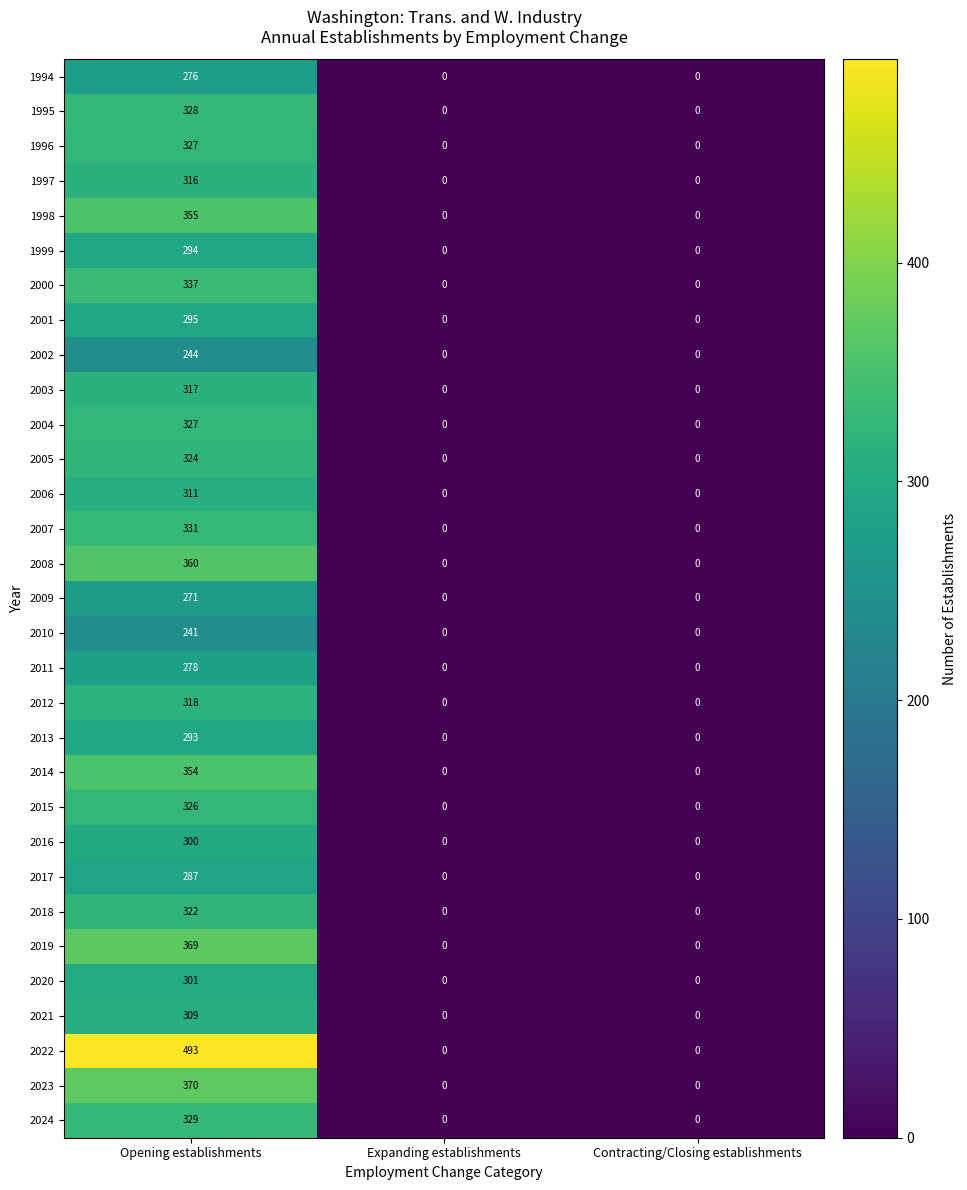

Which category has the highest value in the 2010 series?

Opening establishments